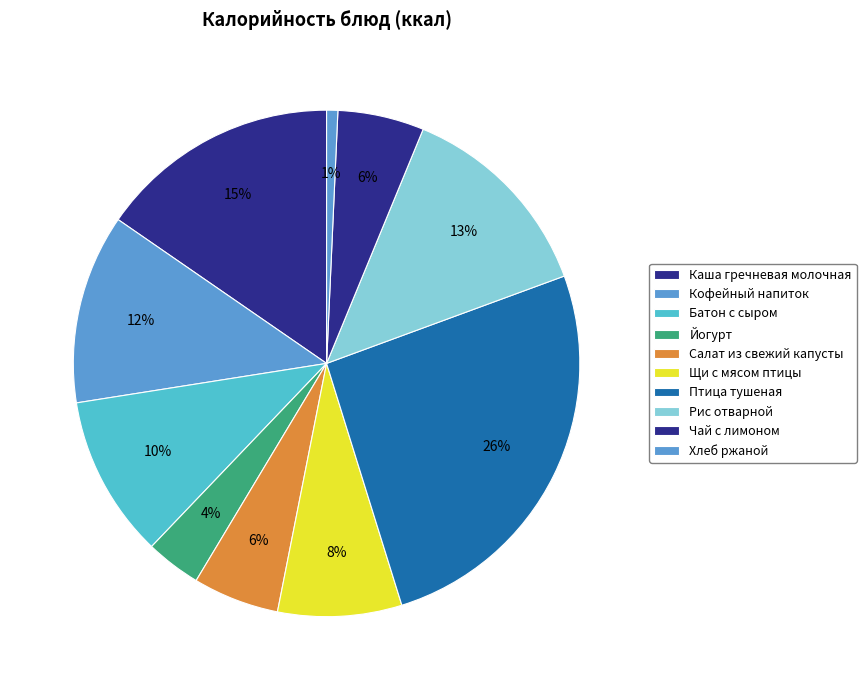

How many segments does this pie chart have?

10